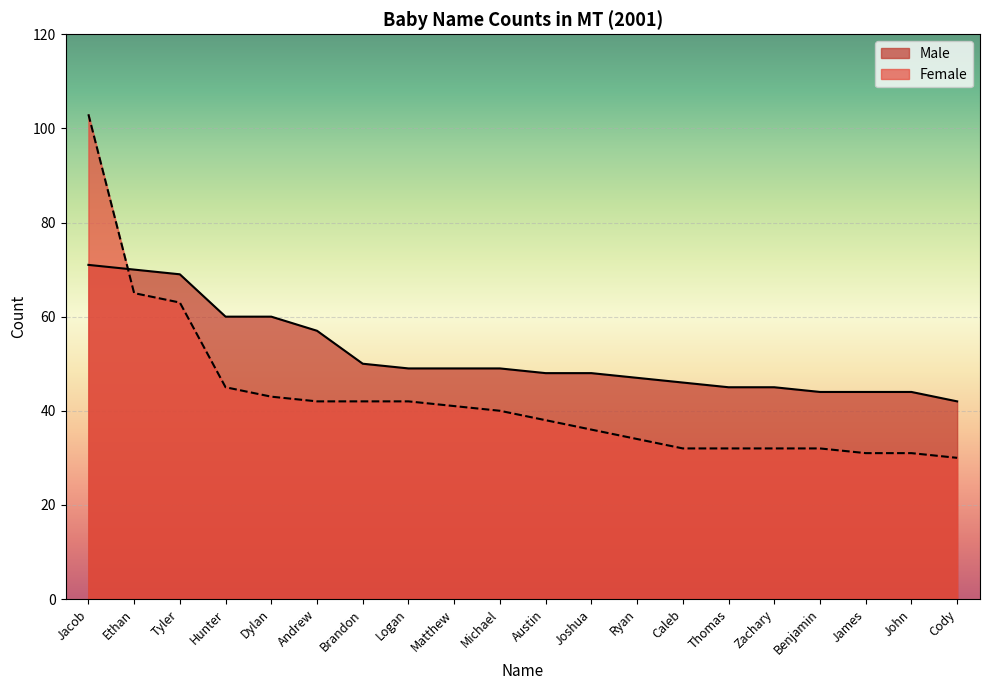

How many times do Female and Male cross each other?

1